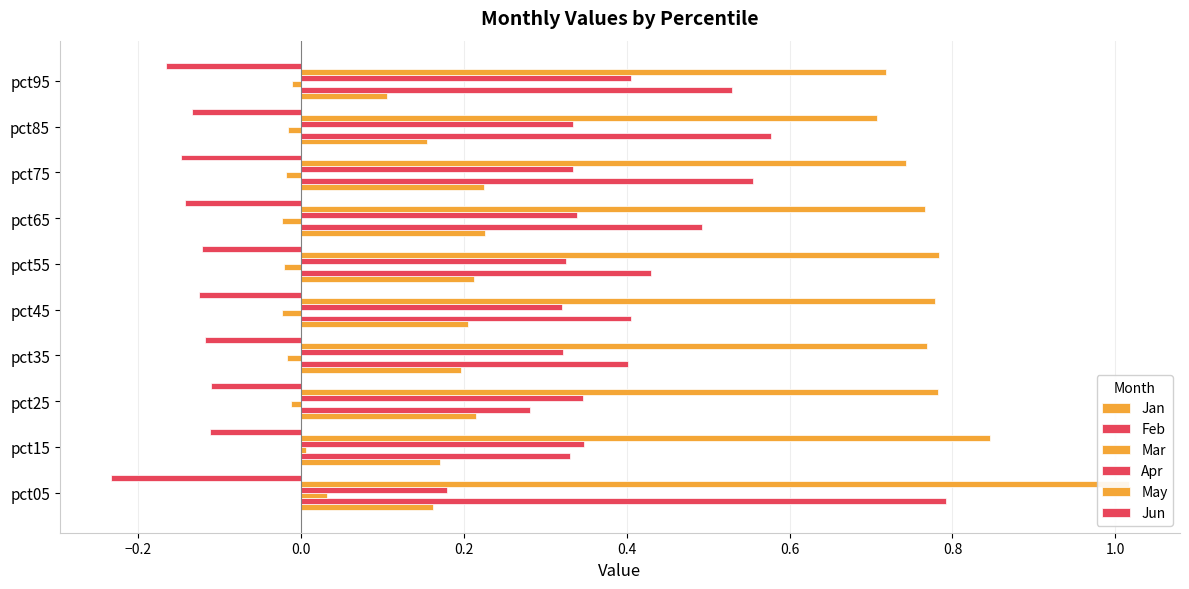

How many distinct data groups are displayed?

6